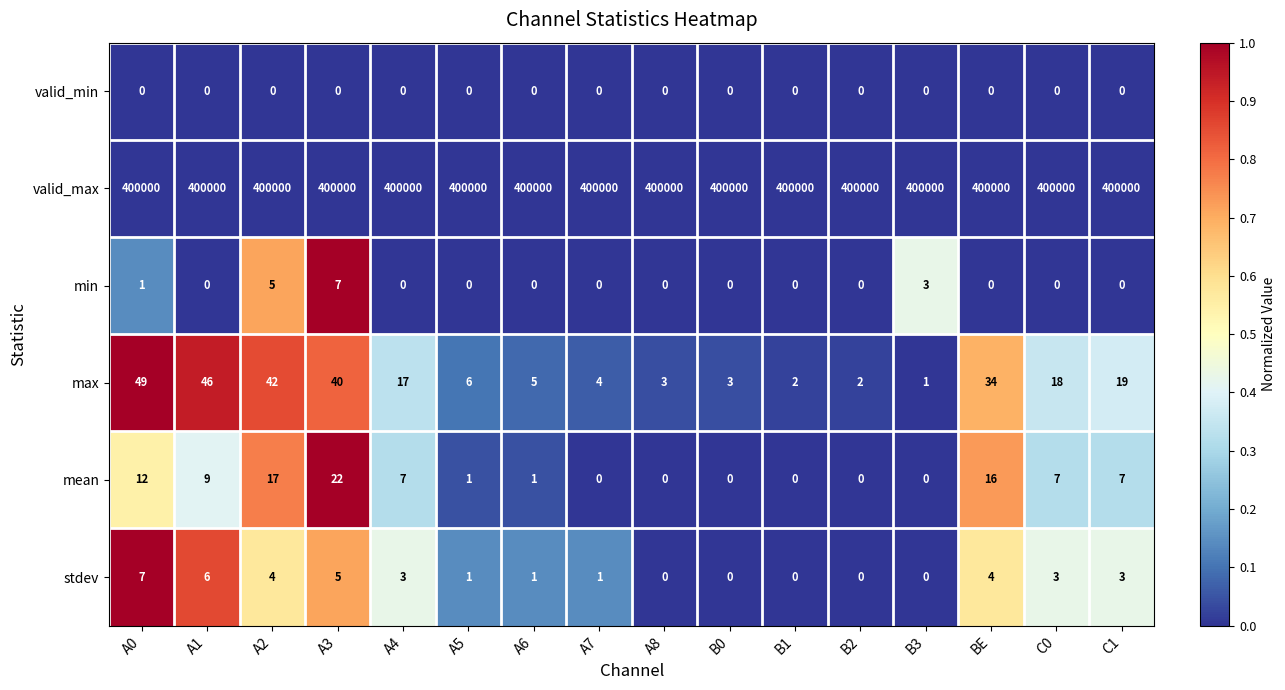

Which series has the widest spread of values?

max